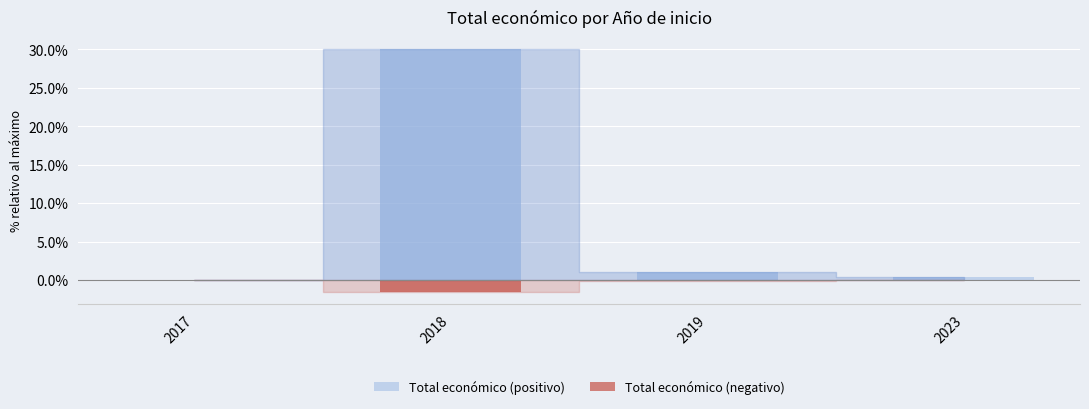

What is the difference between the Total económico (positivo) values at 2019 and 2017?

1.0